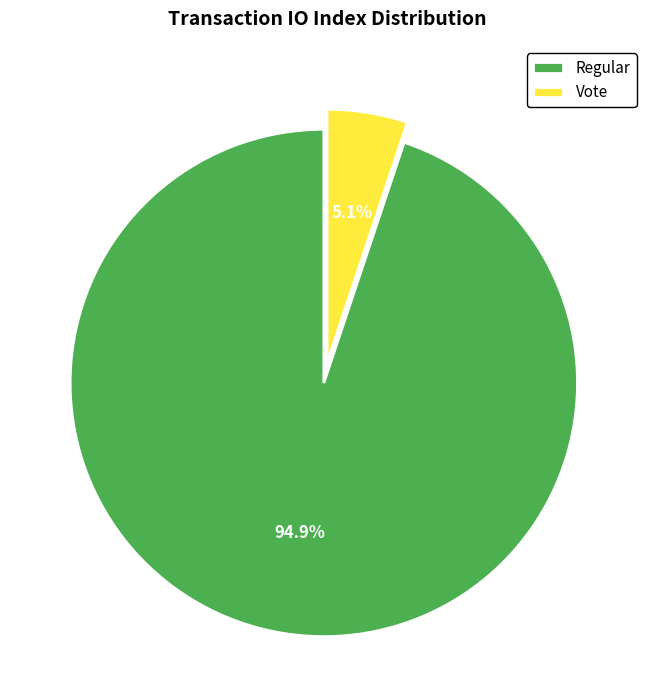

Is there a majority slice in this chart?

Yes